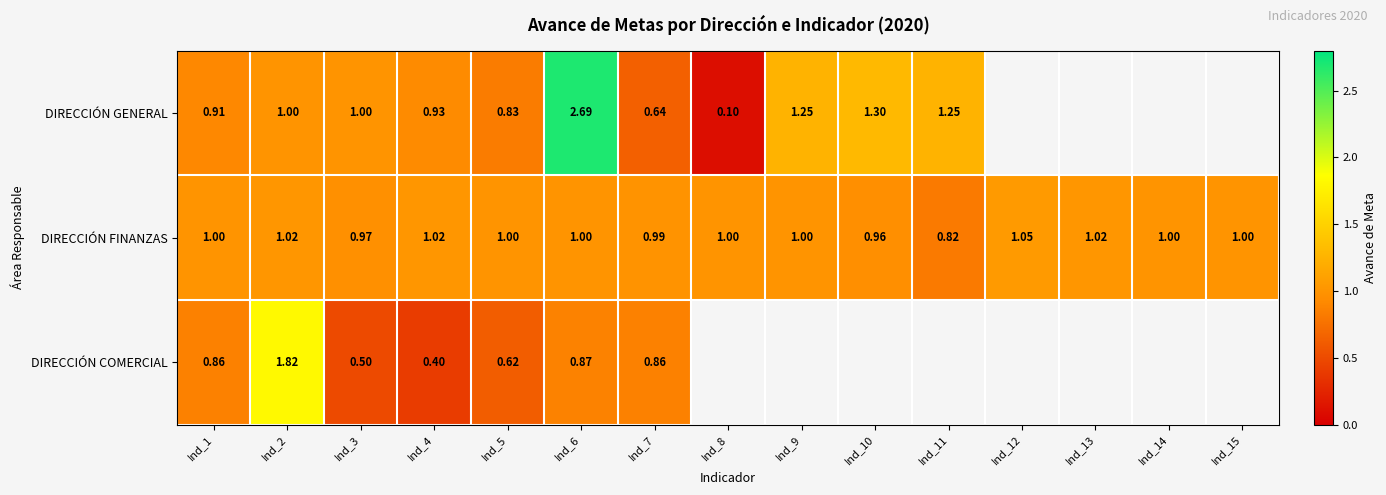

At which label does DIRECCIÓN GENERAL reach its minimum?

Ind_8